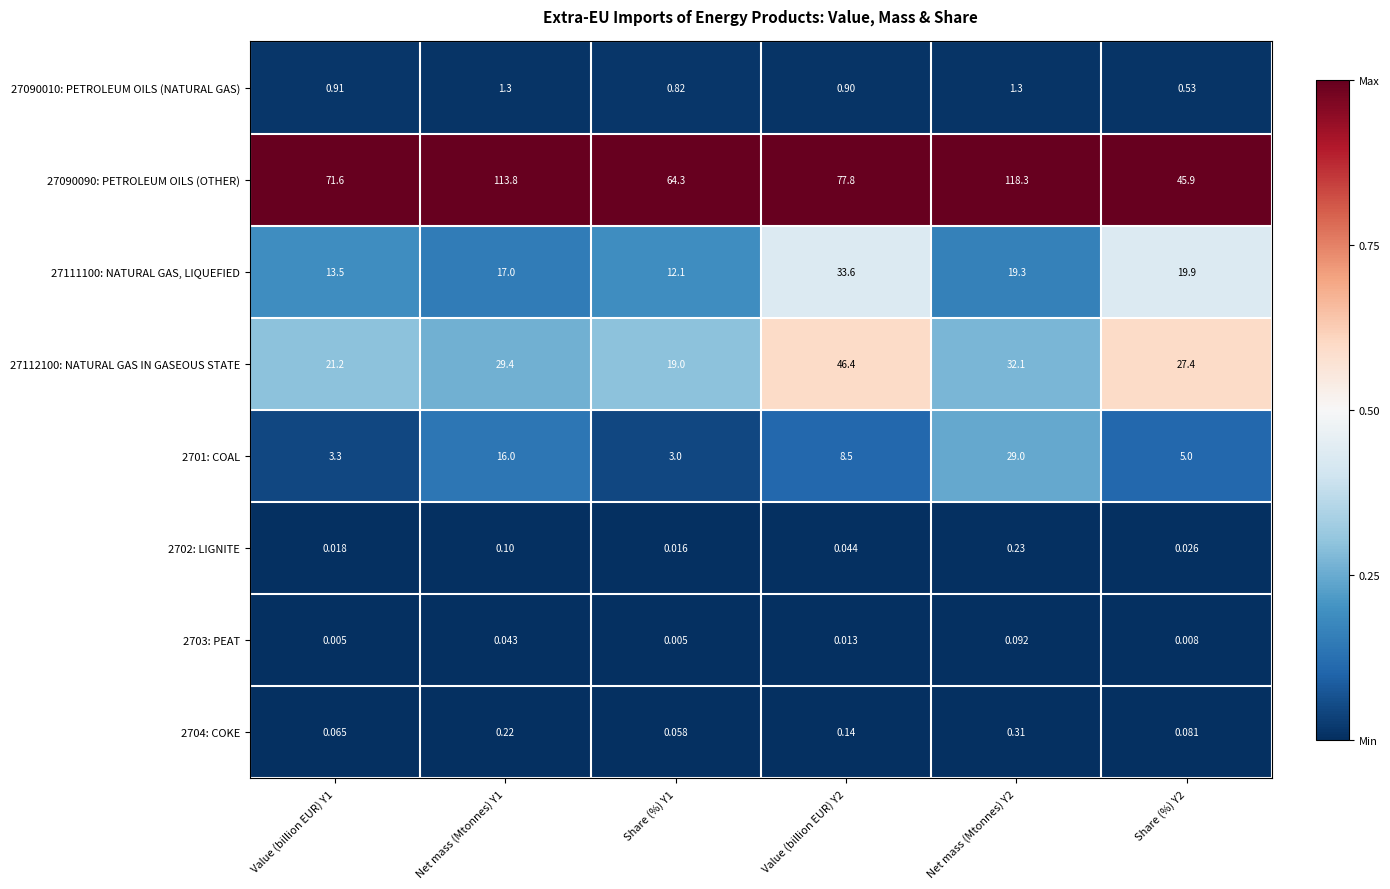

Is the value of 27090090: PETROLEUM OILS (OTHER) at Value (billion EUR) Y2 greater than the value of 27112100: NATURAL GAS IN GASEOUS STATE at Value (billion EUR) Y2?

Yes